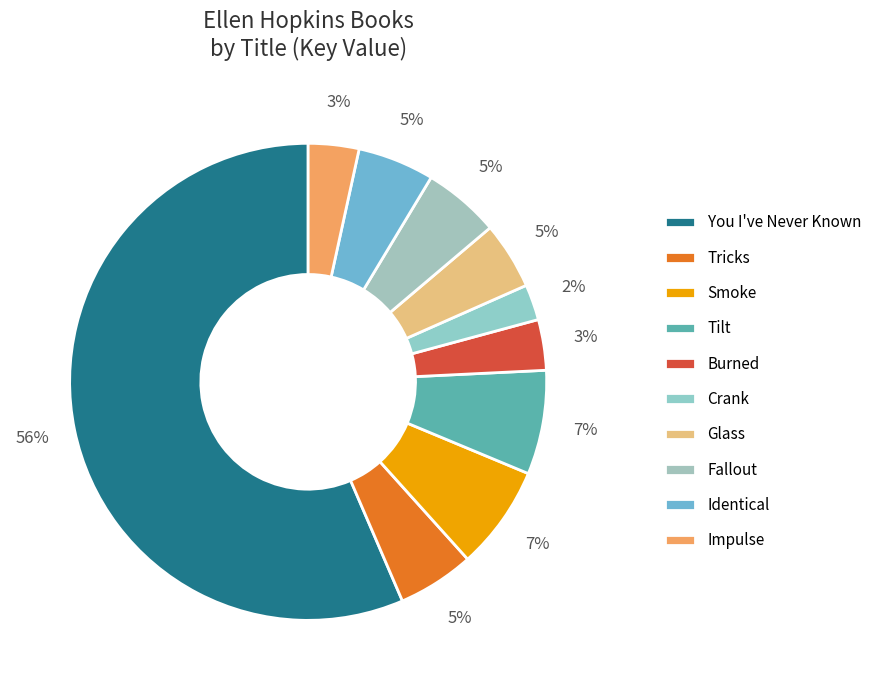

To the nearest percent, what percentage of the pie is Burned?

3%